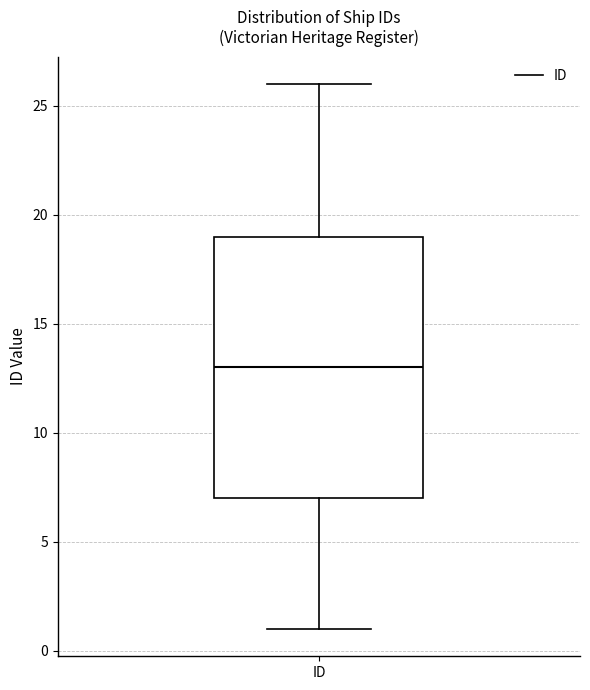

Read this box plot against the y-axis: the position of the median line, the range covered by the box, and the ends of both whiskers. The values are not printed on the chart, so give them approximately, as read against the axis.

median 13, box 7 to 19, whiskers 1 to 26